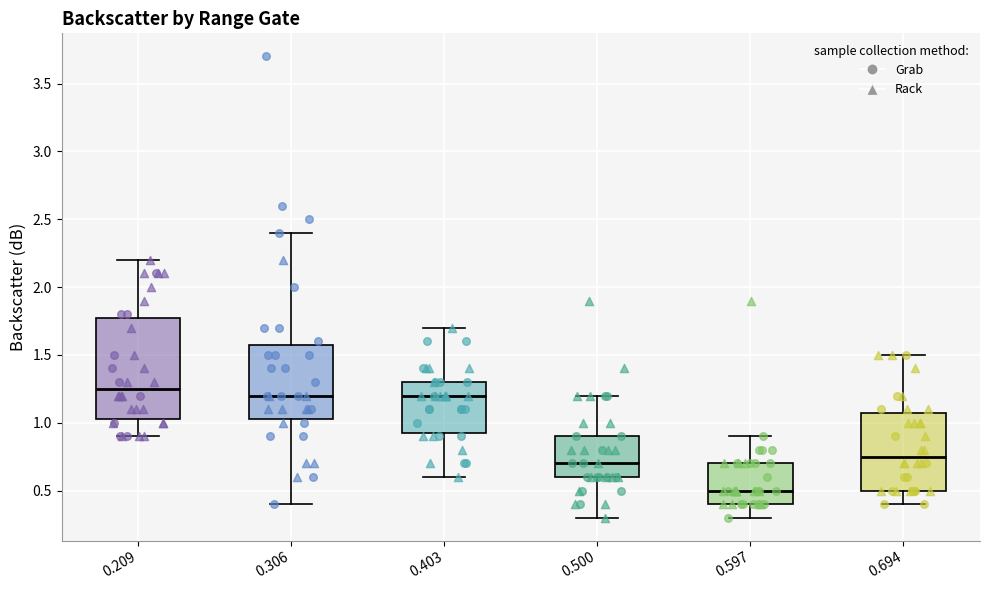

Reading left to right, transcribe this box plot: for each box, give where its median line is, the range the box spans, and where its two whiskers end, as read against the y-axis. The values are not printed on the chart, so give them approximately, as read against the axis.

0.209: median 1.25, box 1.05 to 1.80, whiskers 0.90 to 2.20
0.306: median 1.20, box 1.05 to 1.60, whiskers 0.40 to 2.40
0.403: median 1.20, box 0.95 to 1.30, whiskers 0.60 to 1.70
0.500: median 0.70, box 0.60 to 0.90, whiskers 0.30 to 1.20
0.597: median 0.50, box 0.40 to 0.70, whiskers 0.30 to 0.90
0.694: median 0.75, box 0.50 to 1.10, whiskers 0.40 to 1.50